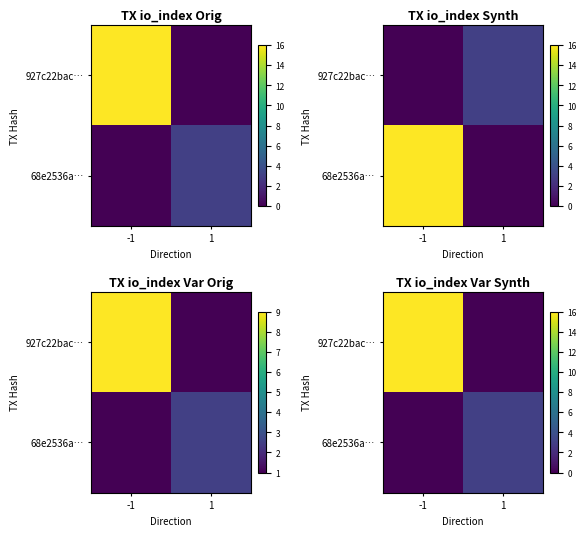

Is it true that 68e2536a… equals 1 at -1?

False